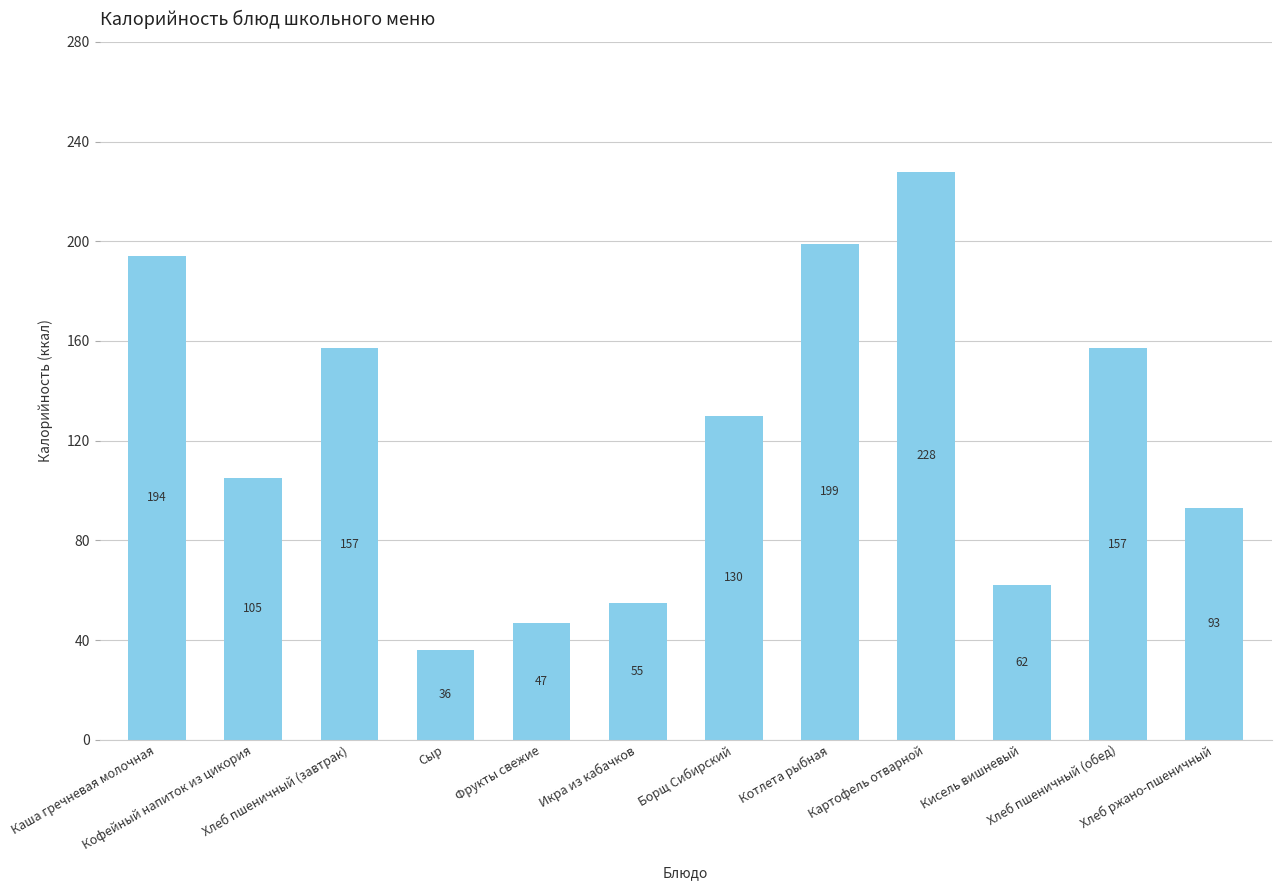

The chart shows a value of 199 at Котлета рыбная. True or false?

True